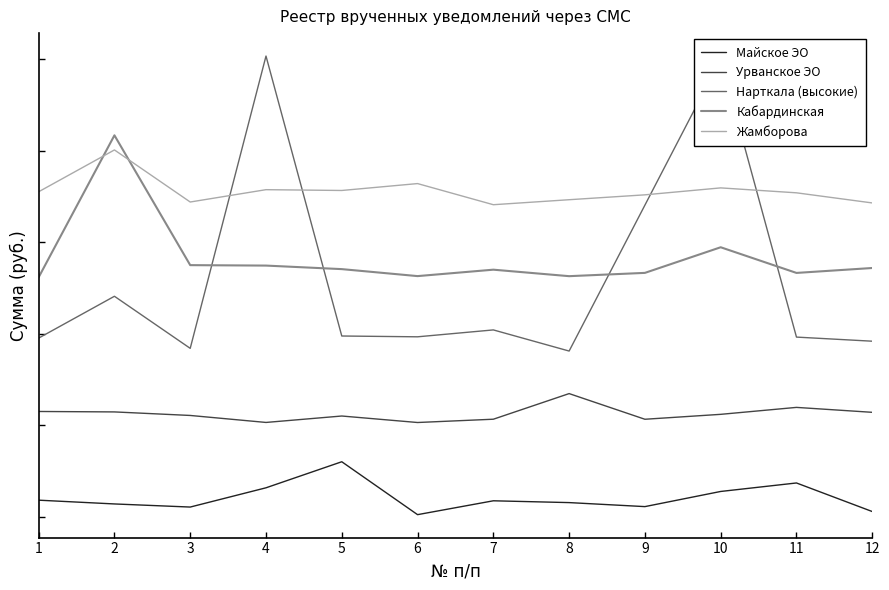

Which series changed the most between 3 and 10?

Нарткала (высокие)